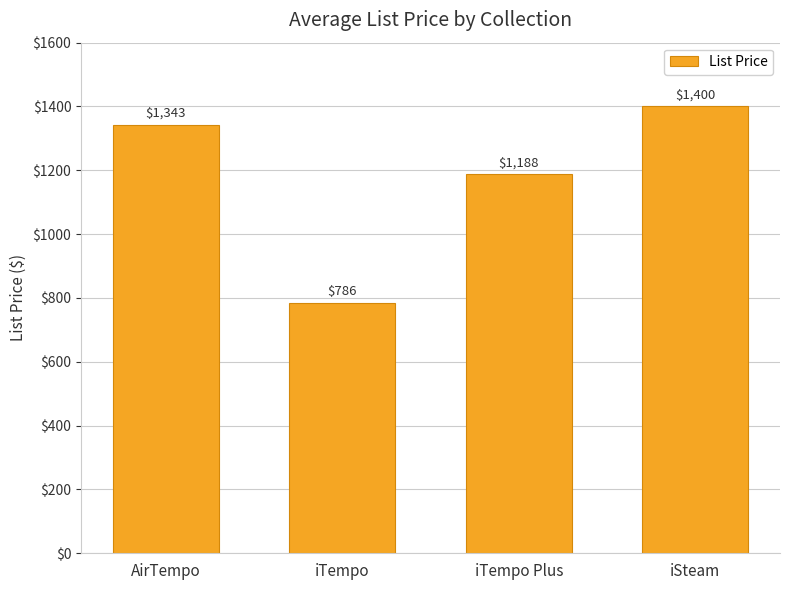

Which has a higher value, iTempo Plus or iTempo?

iTempo Plus